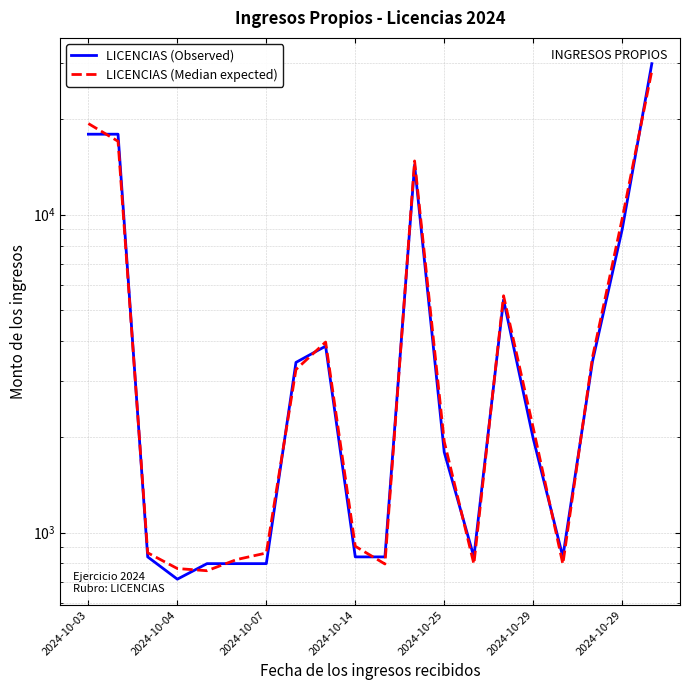

What is the difference between the maximum and minimum values in the LICENCIAS (Observed) series?

29143.0